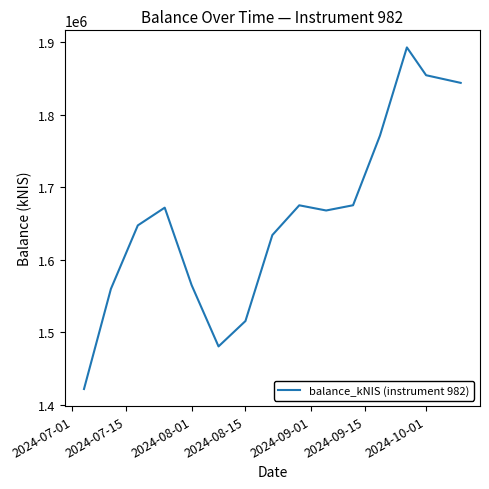

What is the smallest value displayed?

1421605.0